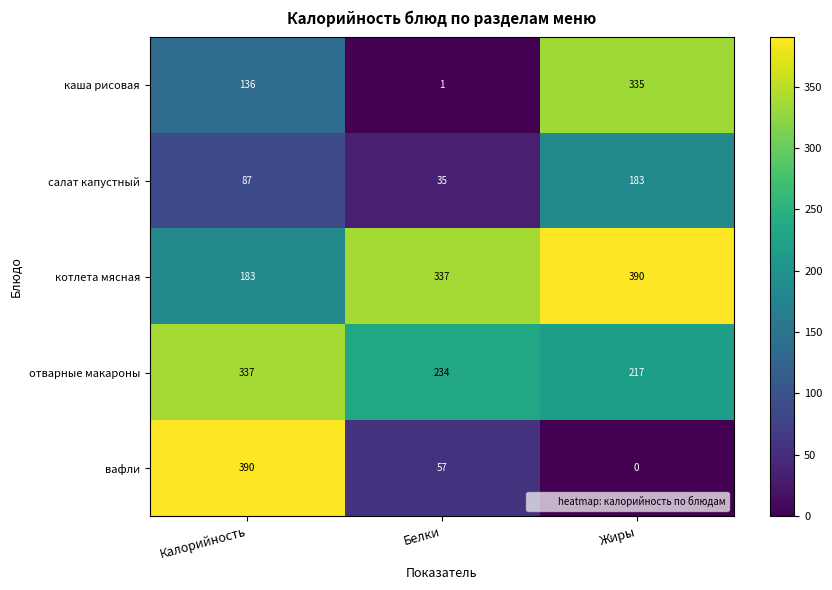

How many салат капустный values are between 35 and 183?

3